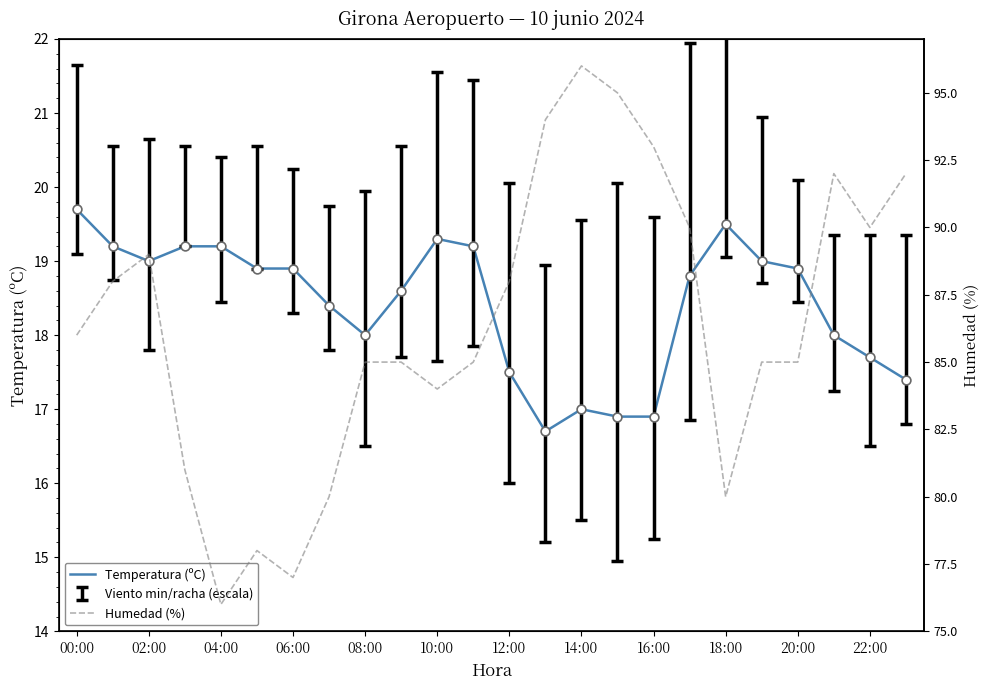

Which series has the largest total across all categories?

Humedad (%)